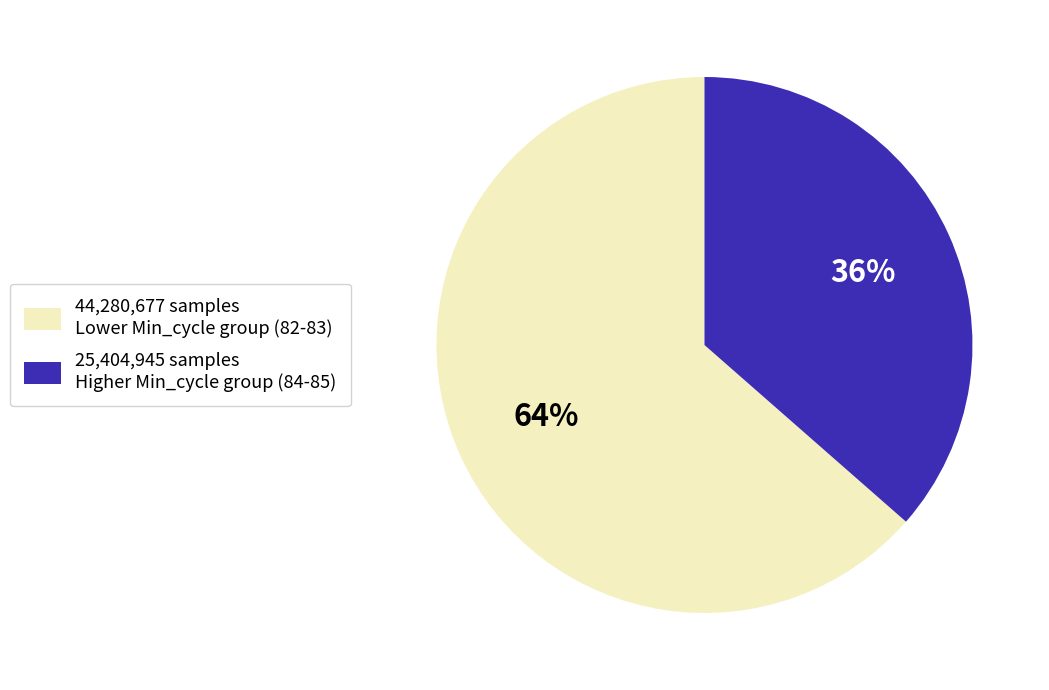

What percentage is the 25,404,945 samples Higher Min_cycle group (84-85) slice, to the nearest percent?

36%